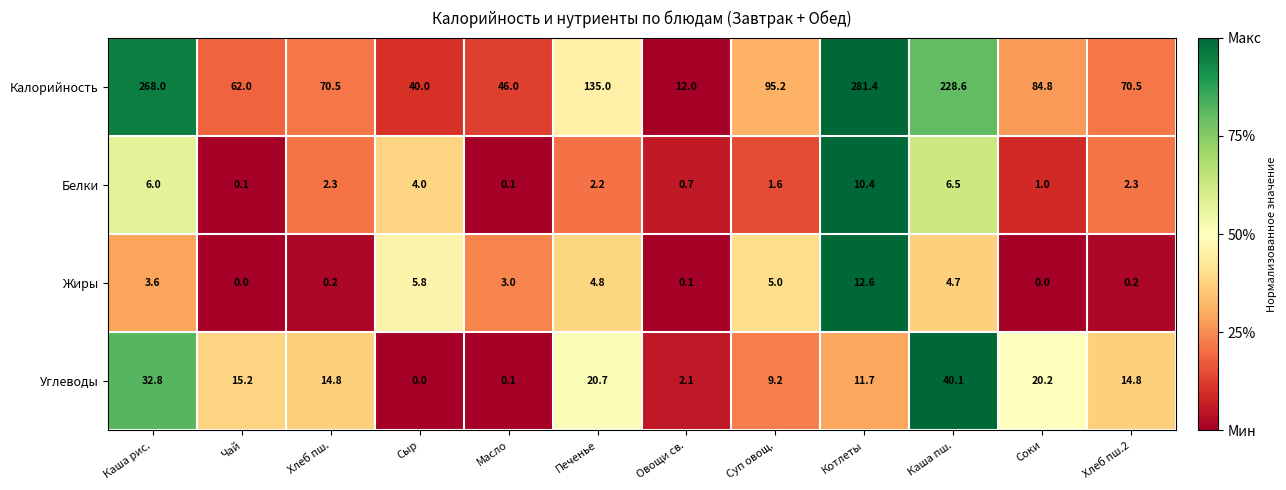

What is the maximum value shown in the chart?

281.4